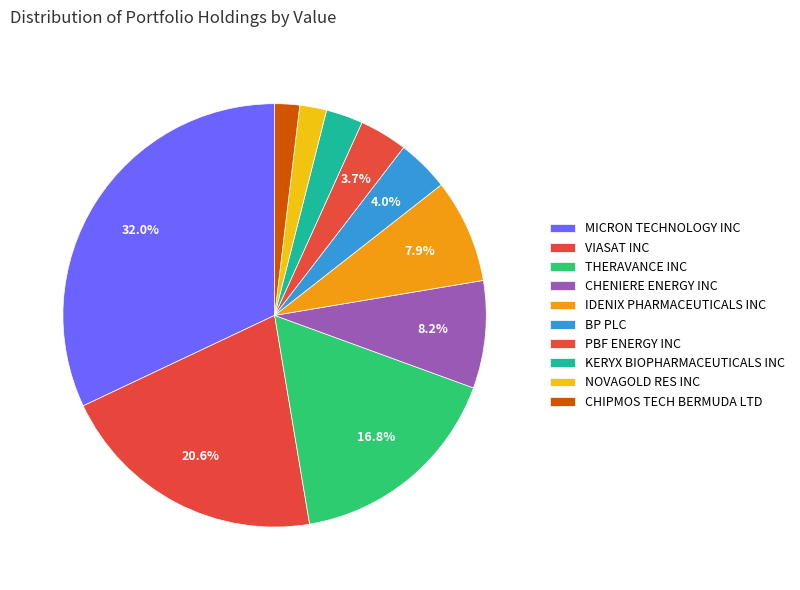

What percentage is the CHENIERE ENERGY INC slice, to the nearest percent?

8%